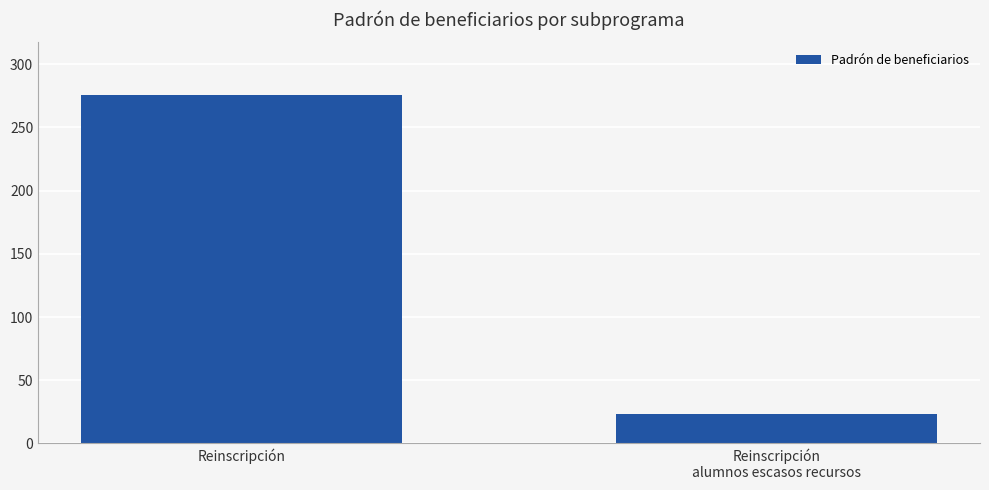

What is the label of the 2nd bar from the right?

Reinscripción